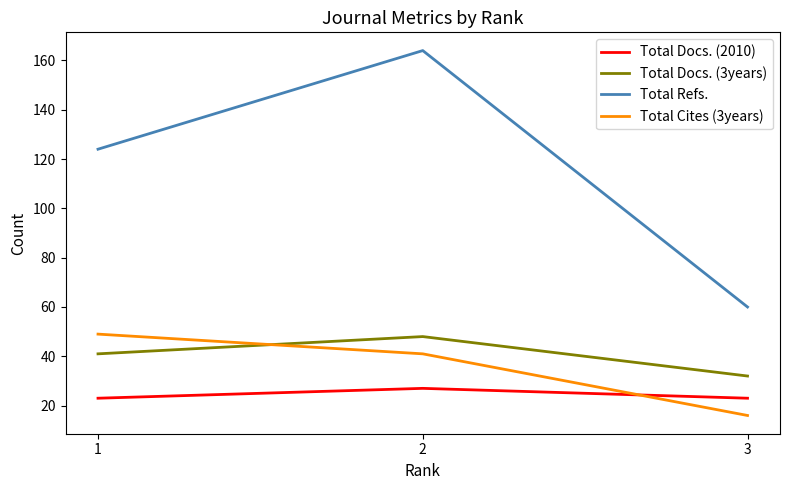

What is the smallest value displayed?

16